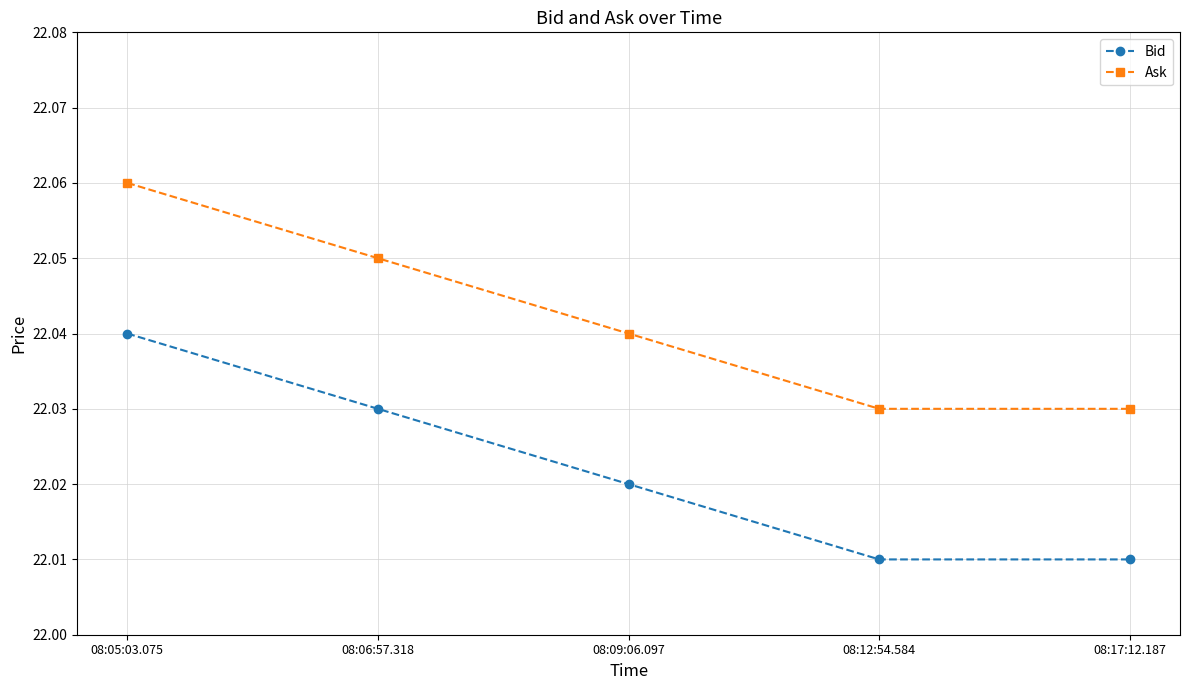

What is the sum of all Bid values?

110.1